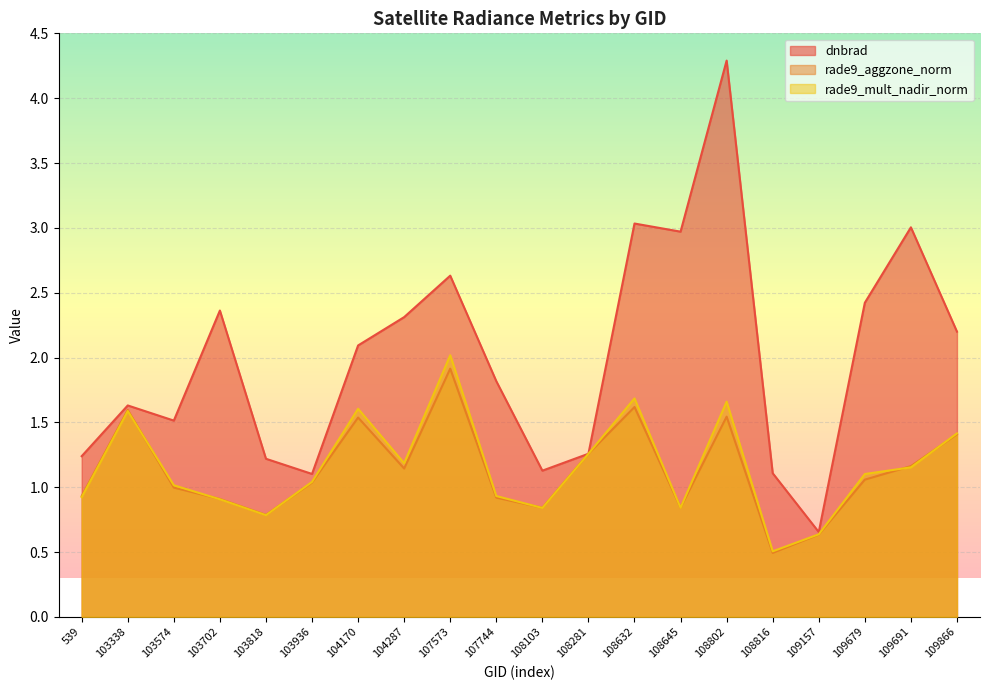

What is the average value of the dnbrad series?

2.0